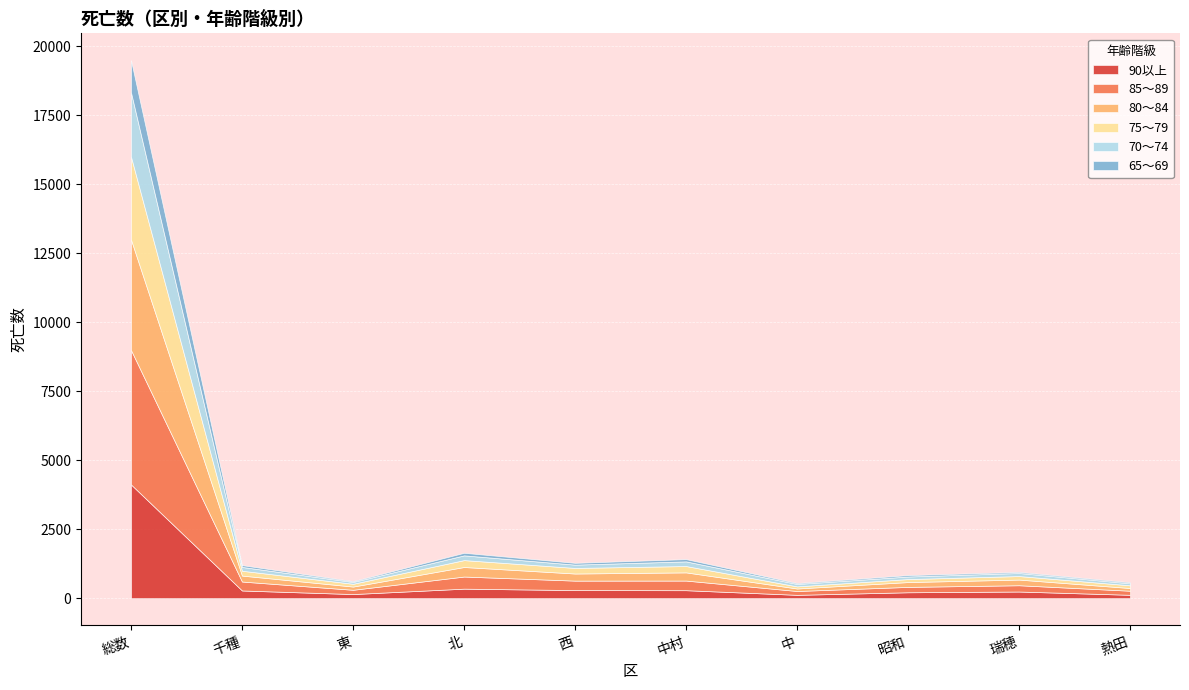

What is the label of the 4th point from the left?

北